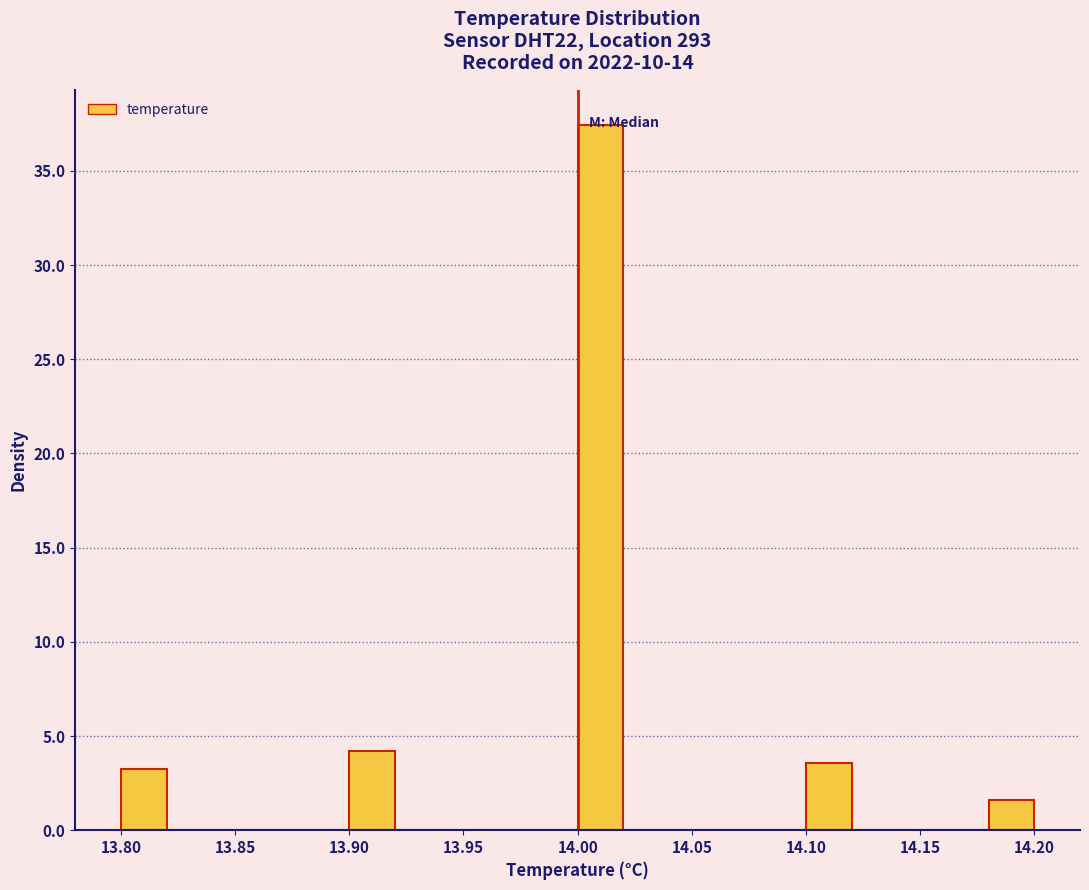

Reading left to right, transcribe this chart: for each bar, give the range it covers on the x-axis and its height. The values are not printed on the chart, so give them approximately, as read against the axis.

13.80 to 13.82: 3.0
13.82 to 13.84: 0
13.84 to 13.86: 0
13.86 to 13.88: 0
13.88 to 13.90: 0
13.90 to 13.92: 4.0
13.92 to 13.94: 0
13.94 to 13.96: 0
13.96 to 13.98: 0
13.98 to 14.00: 0
14.00 to 14.02: 37.5
14.02 to 14.04: 0
14.04 to 14.06: 0
14.06 to 14.08: 0
14.08 to 14.10: 0
14.10 to 14.12: 3.5
14.12 to 14.14: 0
14.14 to 14.16: 0
14.16 to 14.18: 0
14.18 to 14.20: 1.5